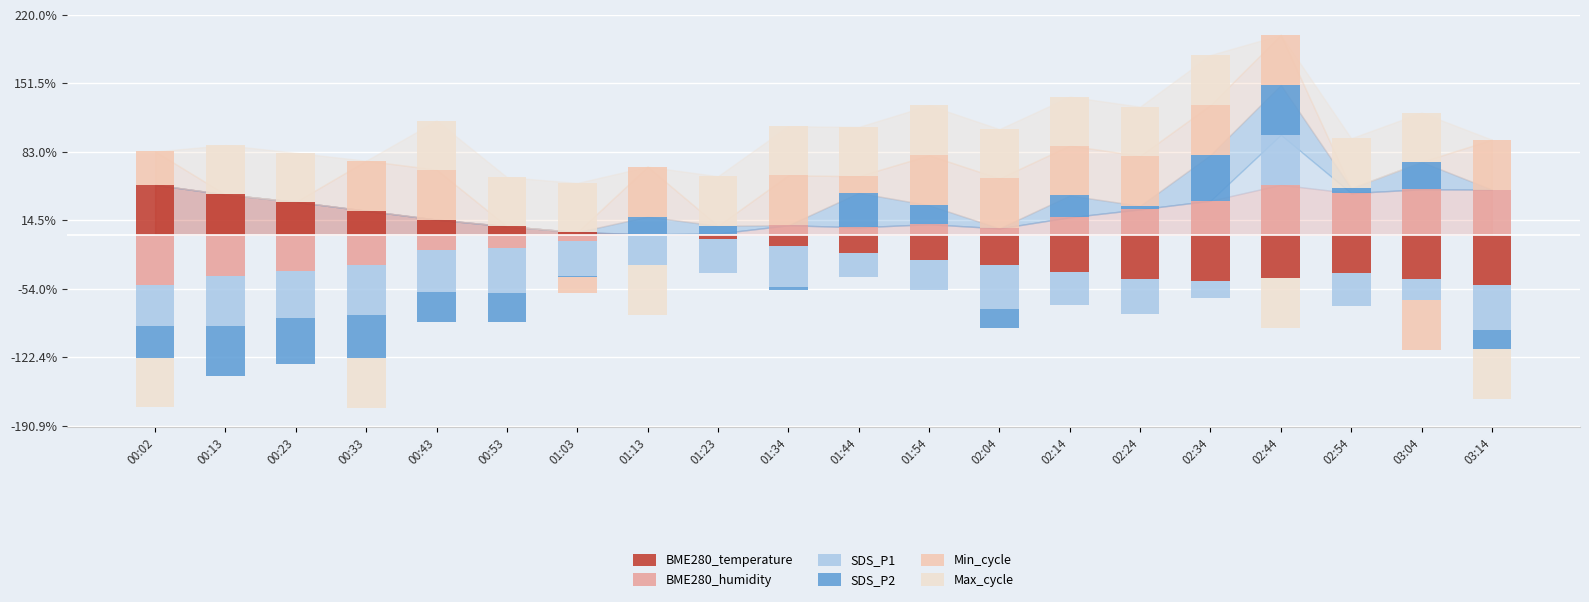

Which series has the largest range (max minus min)?

Max_cycle